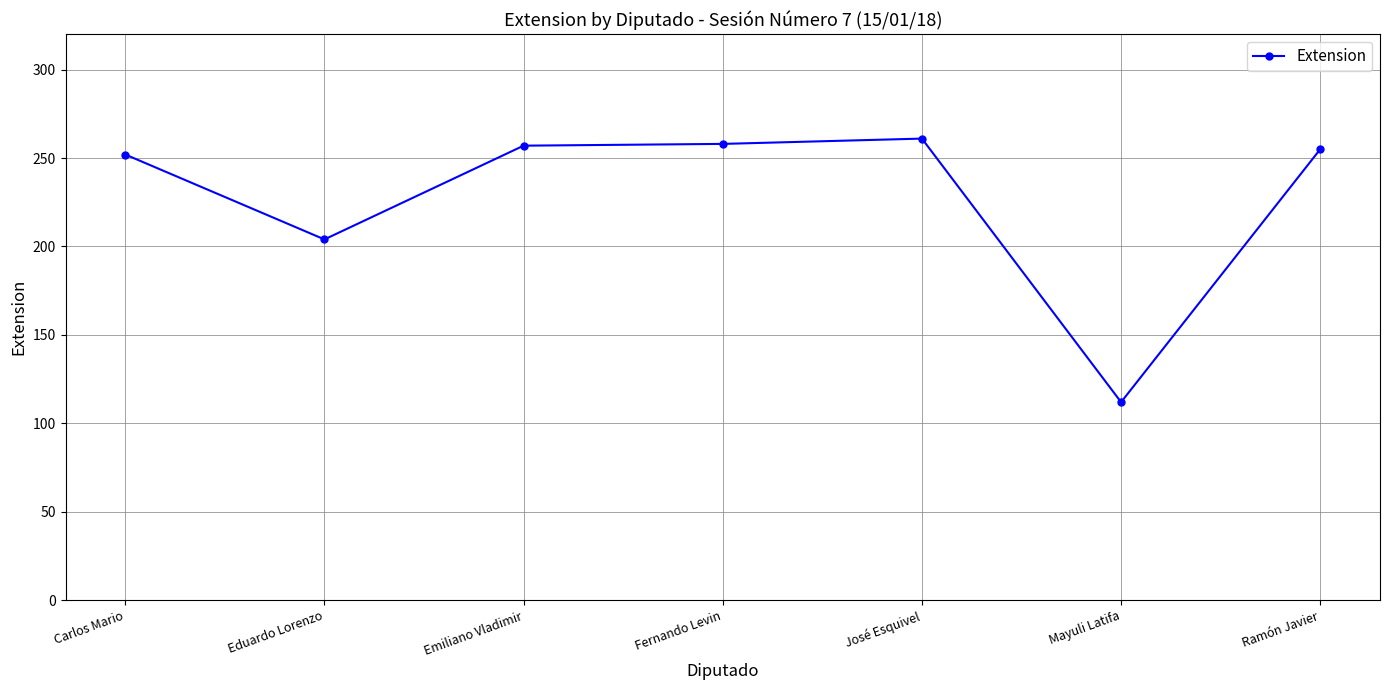

At which category does the chart reach its minimum across all series?

Mayuli Latifa